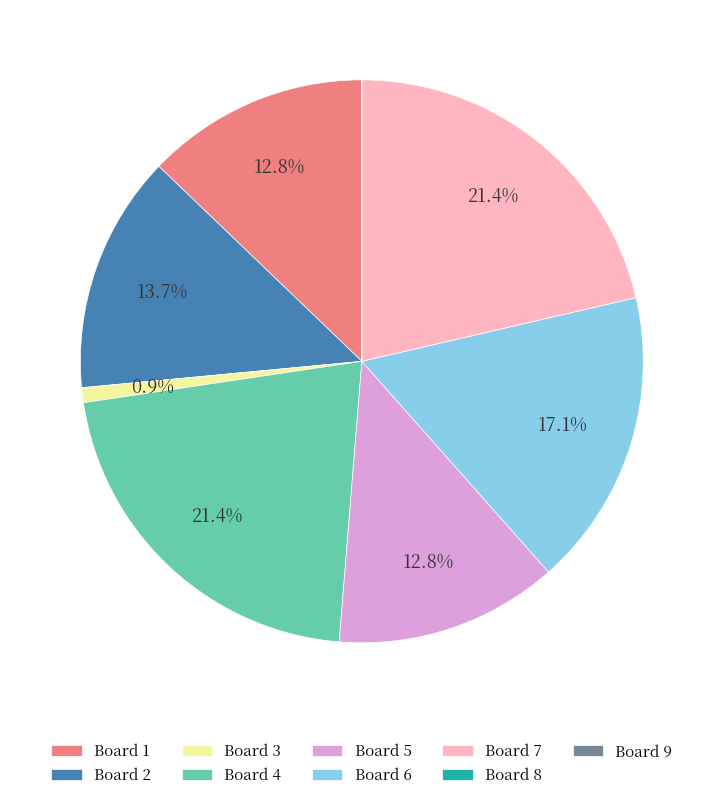

Is the sum of Board 5 and Board 3 greater than half?

No